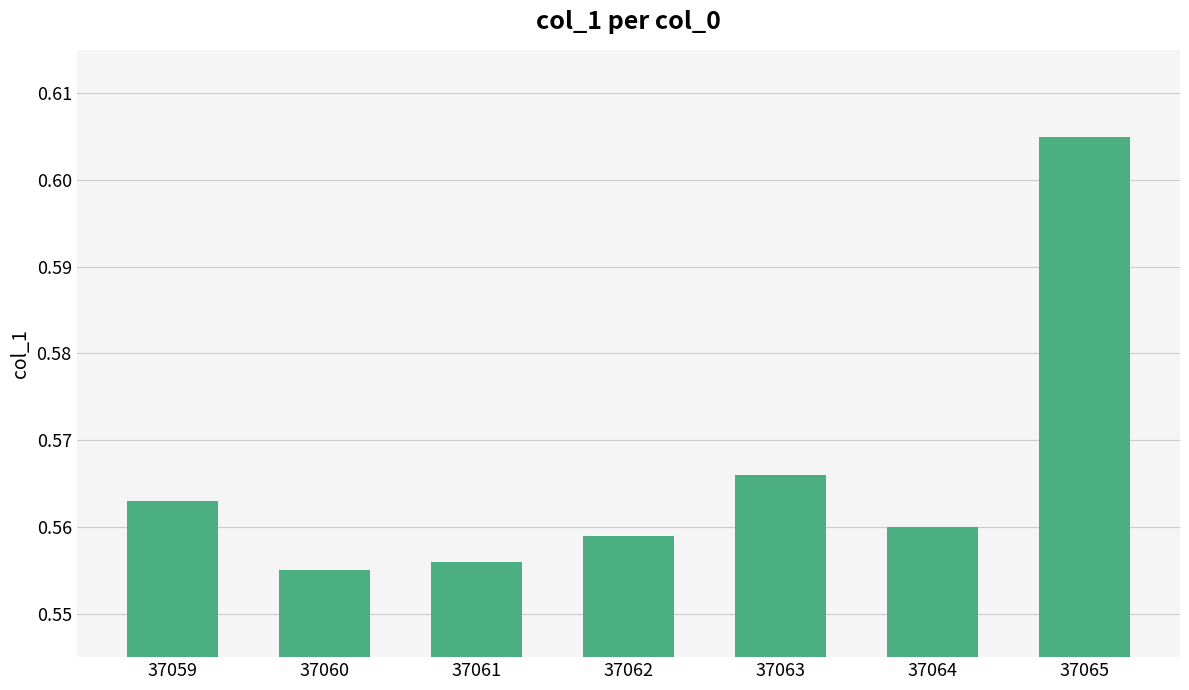

Which category has the highest value across all series?

37065